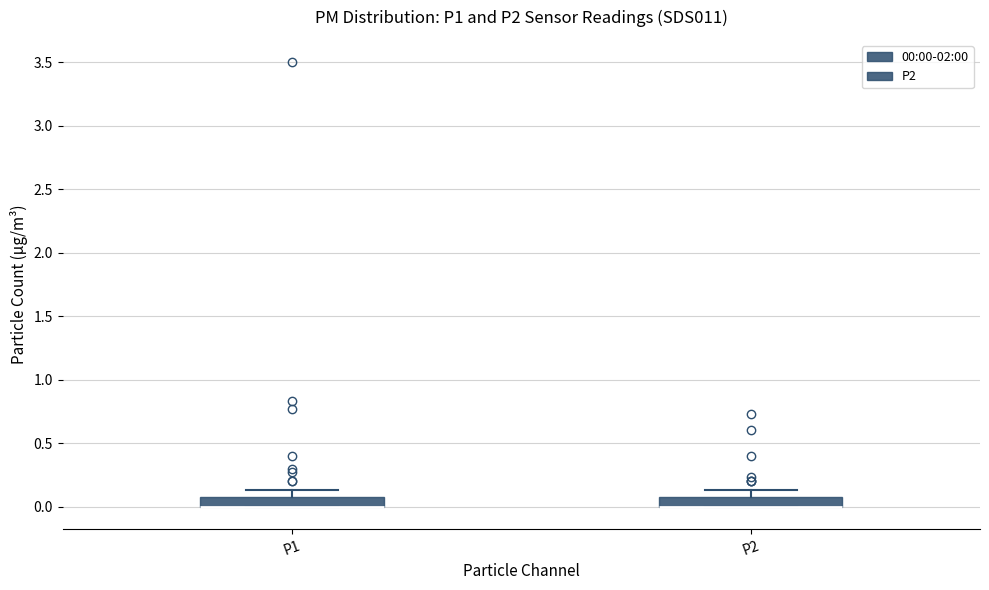

Reading left to right, transcribe this box plot: for each box, give where its median line is, the range the box spans, and where its two whiskers end, as read against the y-axis. The values are not printed on the chart, so give them approximately, as read against the axis.

P1: median 0.00 (drawn on the box's lower edge), box 0.00 to 0.10, whiskers 0.00 to 0.15
P2: median 0.00 (drawn on the box's lower edge), box 0.00 to 0.10, whiskers 0.00 to 0.15